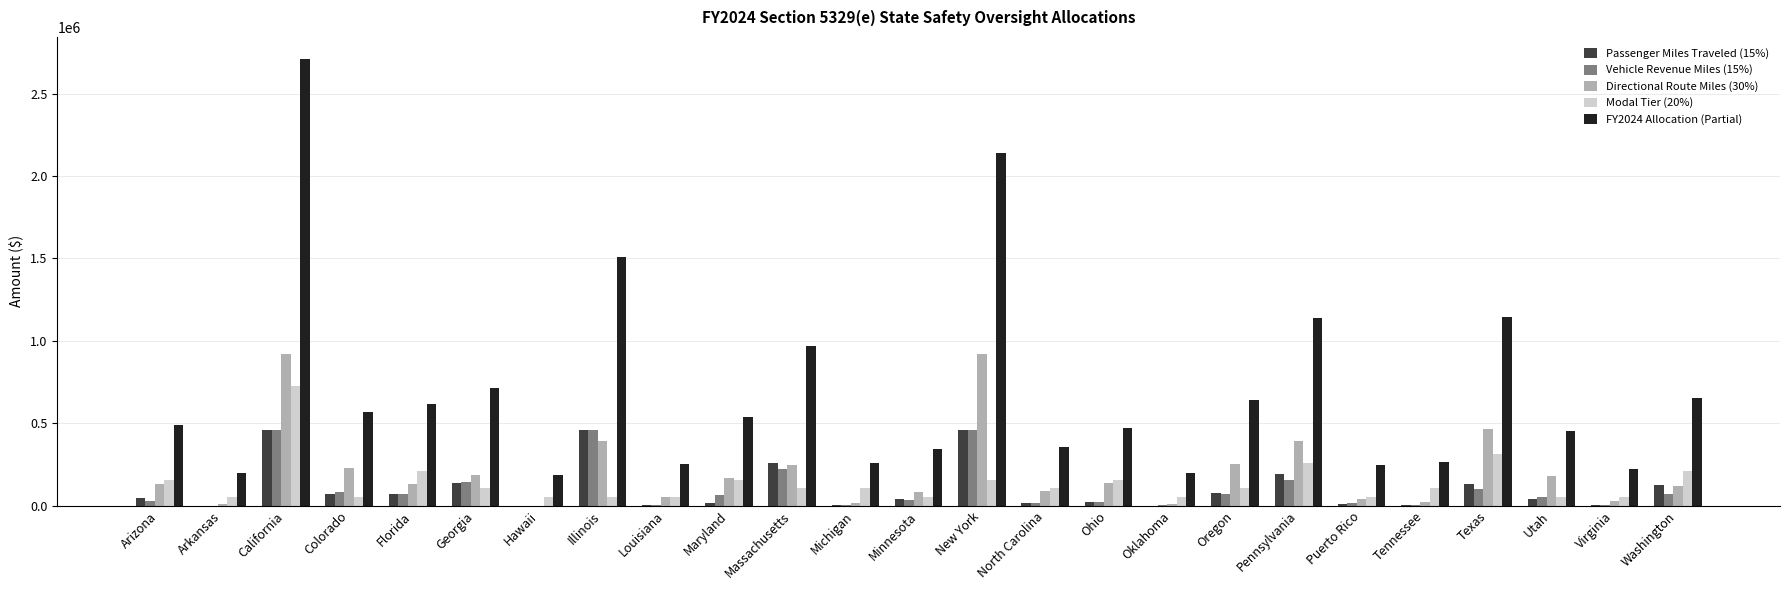

Which series has the largest total across all categories?

FY2024 Allocation (Partial)